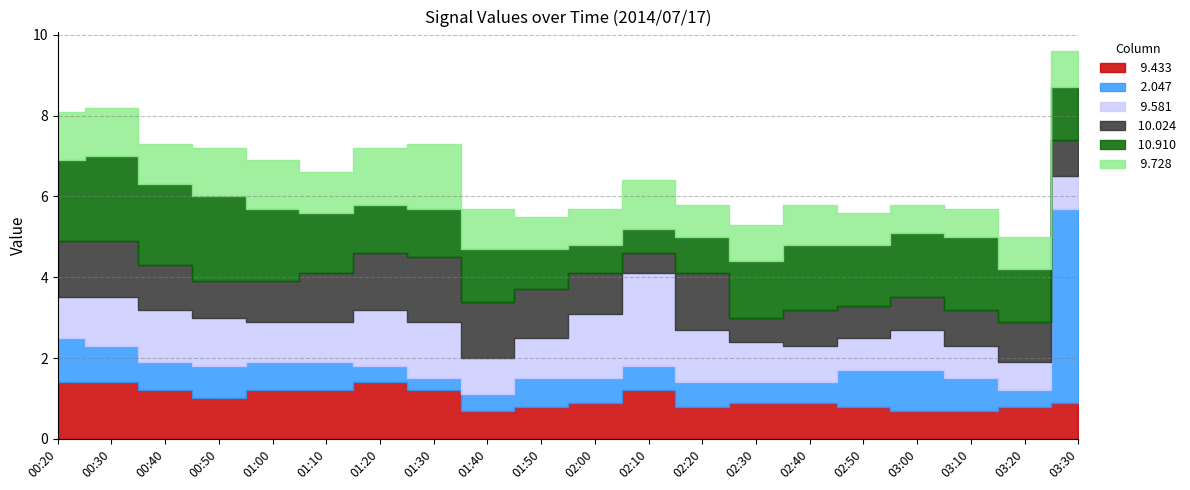

How many lines are shown in the chart?

6